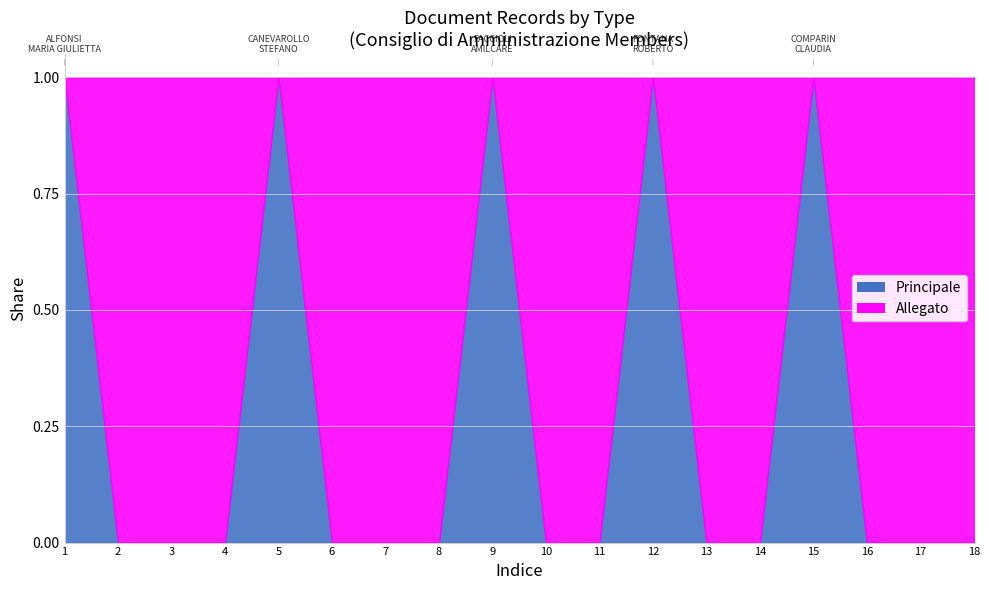

List the labels in order of value, largest first.

1, 5, 9, 12, 15, 2, 3, 4, 6, 7, 8, 10, 11, 13, 14, 16, 17, 18